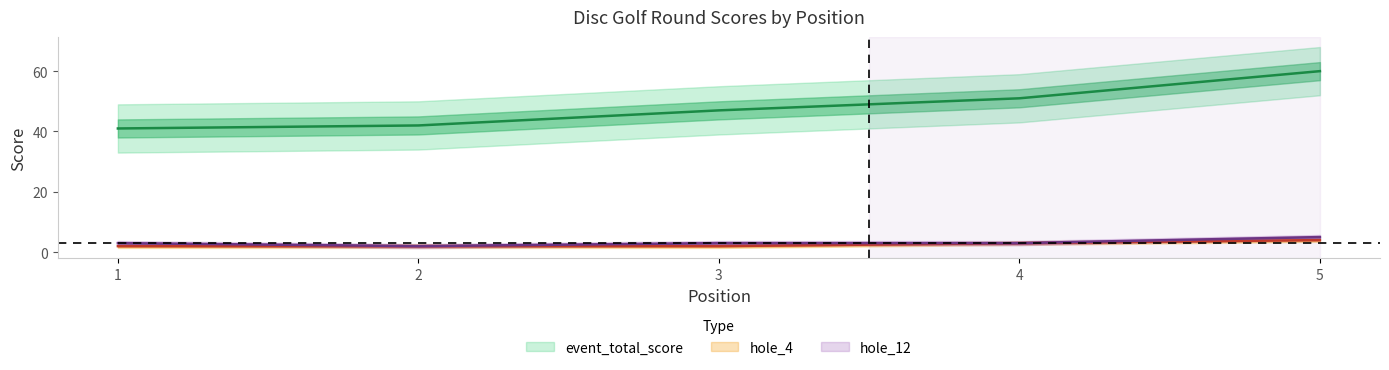

What is the value of the event_total_score point at the 3rd from the left?

47